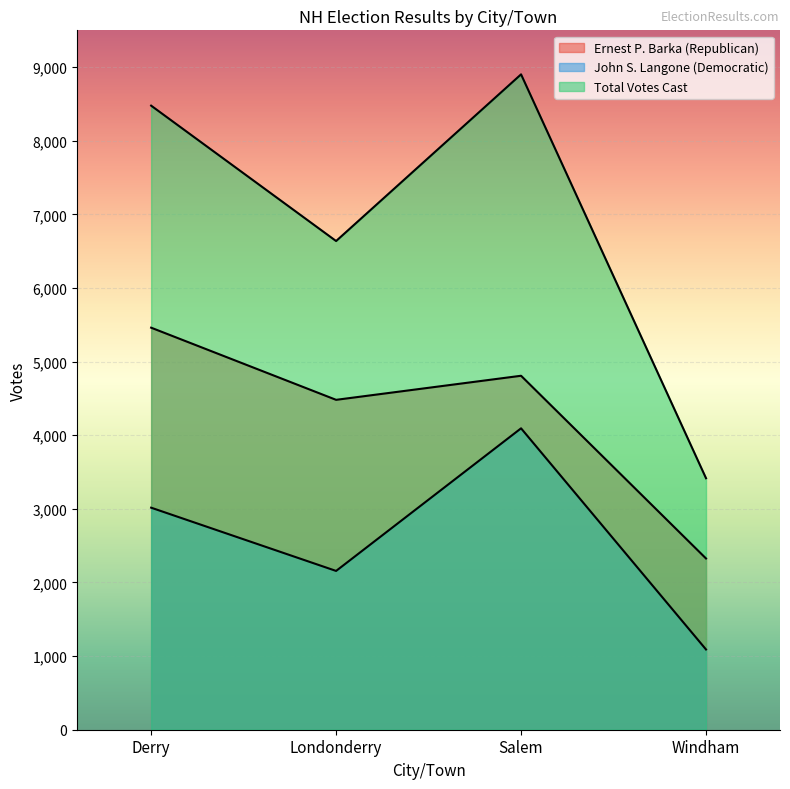

At which category does Ernest P. Barka (Republican) reach its first local peak?

Salem